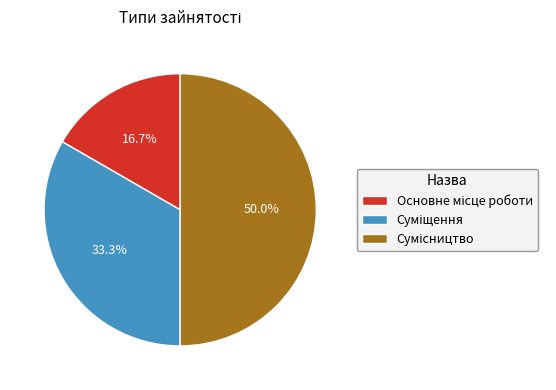

Is the sum of Суміщення and Сумісництво greater than half?

Yes